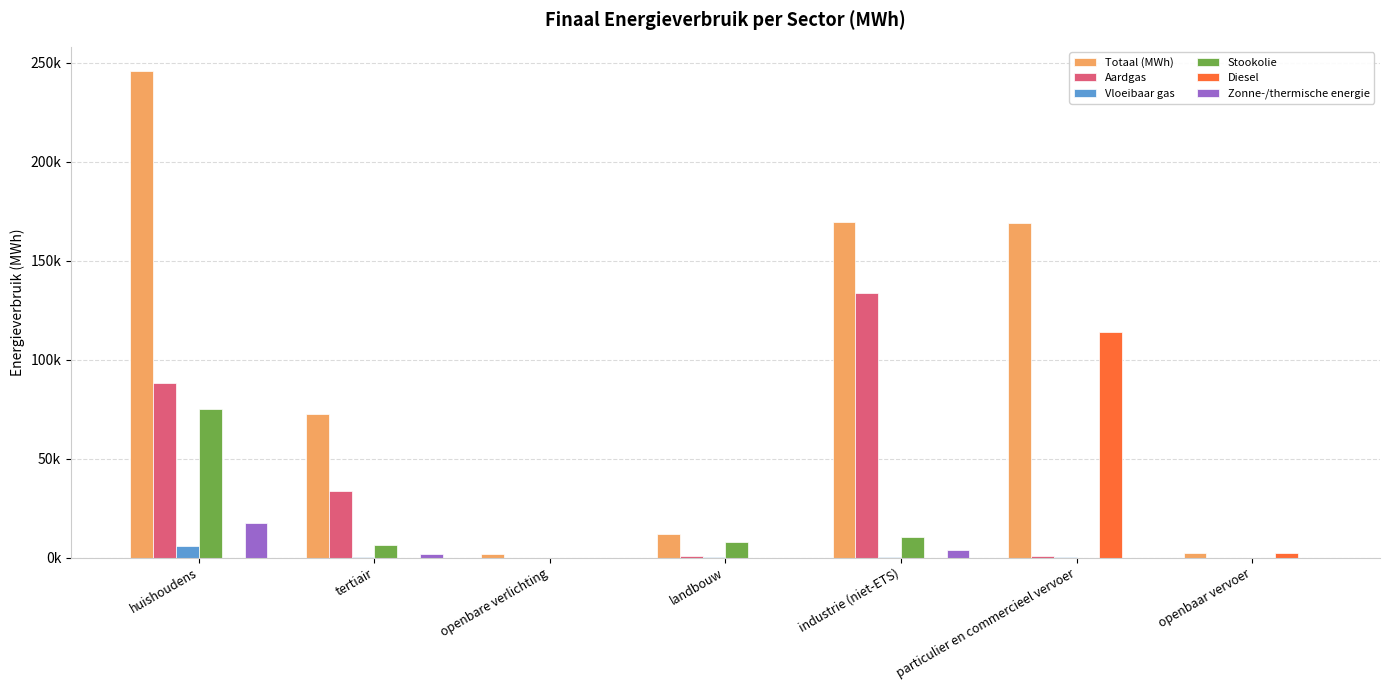

Reading left to right, list all the values displayed in this chart.

Totaal (MWh): huishoudens=245765.4	tertiair=72612.3	openbare verlichting=1675.4	landbouw=11780.8	industrie (niet-ETS)=169601.9	particulier en commercieel vervoer=168831.4	openbaar vervoer=2447.3
Aardgas: huishoudens=88334.6	tertiair=33483.2	openbare verlichting=0.0	landbouw=841.6	industrie (niet-ETS)=133641.4	particulier en commercieel vervoer=774.8	openbaar vervoer=0.0
Vloeibaar gas: huishoudens=5922.1	tertiair=61.9	openbare verlichting=0.0	landbouw=78.2	industrie (niet-ETS)=141.4	particulier en commercieel vervoer=272.5	openbaar vervoer=0.0
Stookolie: huishoudens=75024.1	tertiair=6093.4	openbare verlichting=0.0	landbouw=8037.6	industrie (niet-ETS)=10346.3	particulier en commercieel vervoer=0.0	openbaar vervoer=0.0
Diesel: huishoudens=0.0	tertiair=0.0	openbare verlichting=0.0	landbouw=0.0	industrie (niet-ETS)=0.0	particulier en commercieel vervoer=113793.5	openbaar vervoer=2153.8
Zonne-/thermische energie: huishoudens=17338.3	tertiair=1976.6	openbare verlichting=0.0	landbouw=0.0	industrie (niet-ETS)=4017.5	particulier en commercieel vervoer=0.0	openbaar vervoer=0.0